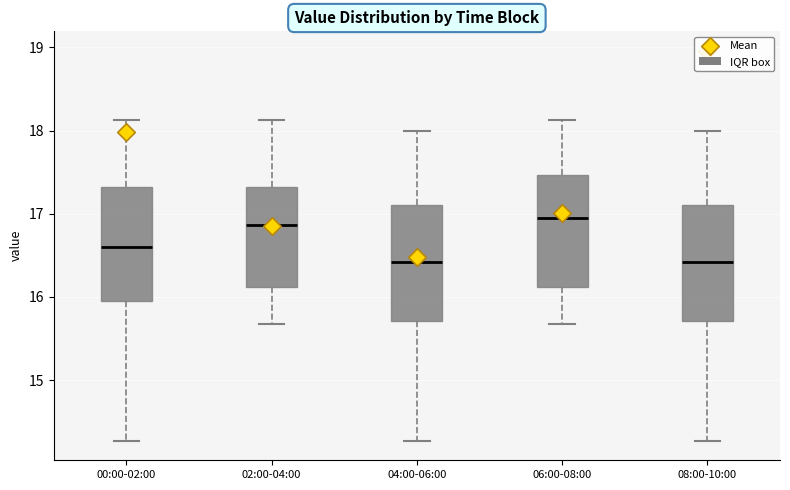

Reading left to right, read every box against the y-axis: the position of its median line, the range the box covers, and the ends of its whiskers. The values are not printed on the chart, so give them approximately, as read against the axis.

00:00-02:00: median 16.6, box 15.9 to 17.3, whiskers 14.3 to 18.1
02:00-04:00: median 16.9, box 16.1 to 17.3, whiskers 15.7 to 18.1
04:00-06:00: median 16.4, box 15.7 to 17.1, whiskers 14.3 to 18.0
06:00-08:00: median 17.0, box 16.1 to 17.5, whiskers 15.7 to 18.1
08:00-10:00: median 16.4, box 15.7 to 17.1, whiskers 14.3 to 18.0